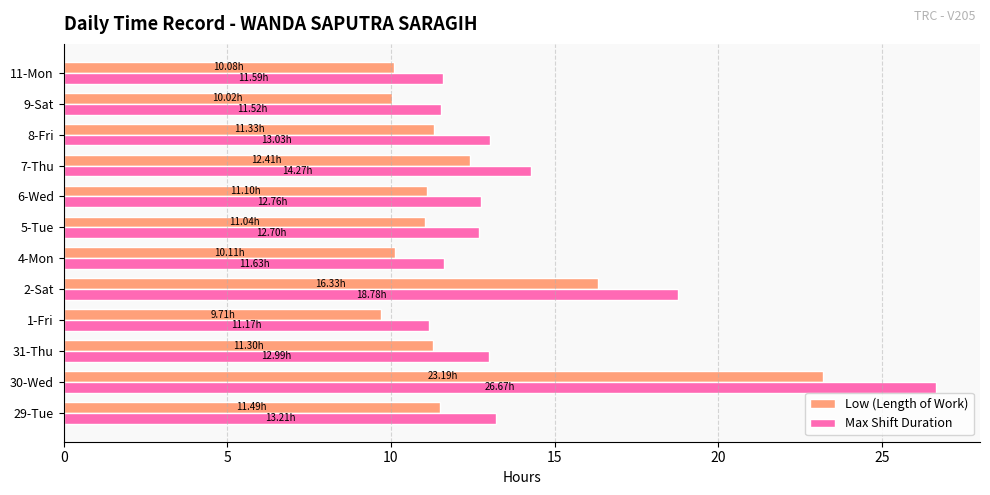

What is the sum of all Low (Length of Work) values?

148.1